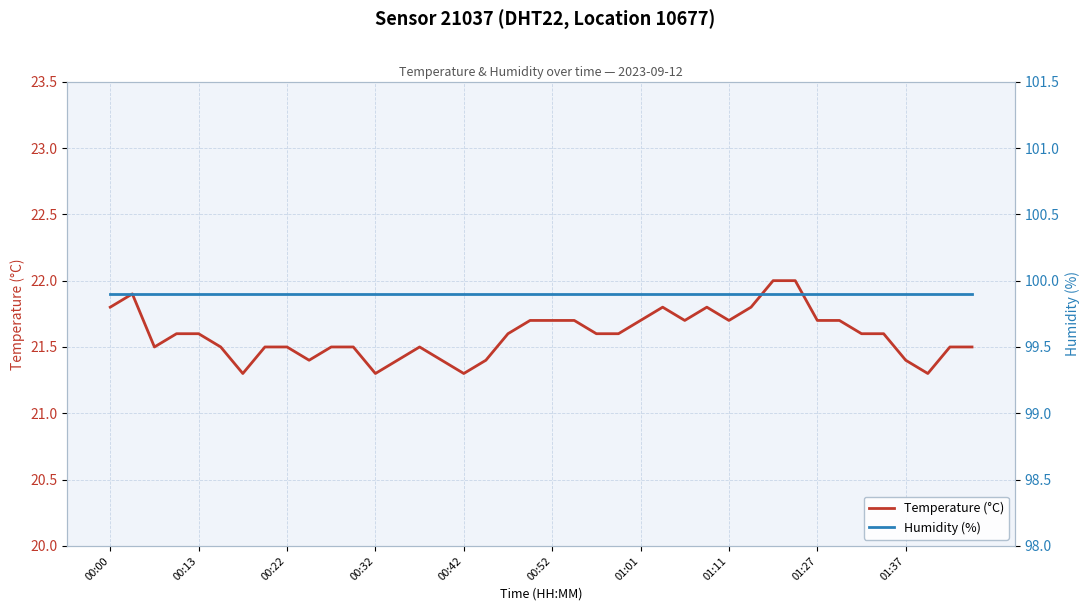

Which category has the highest value in the Temperature (°C) series?

30